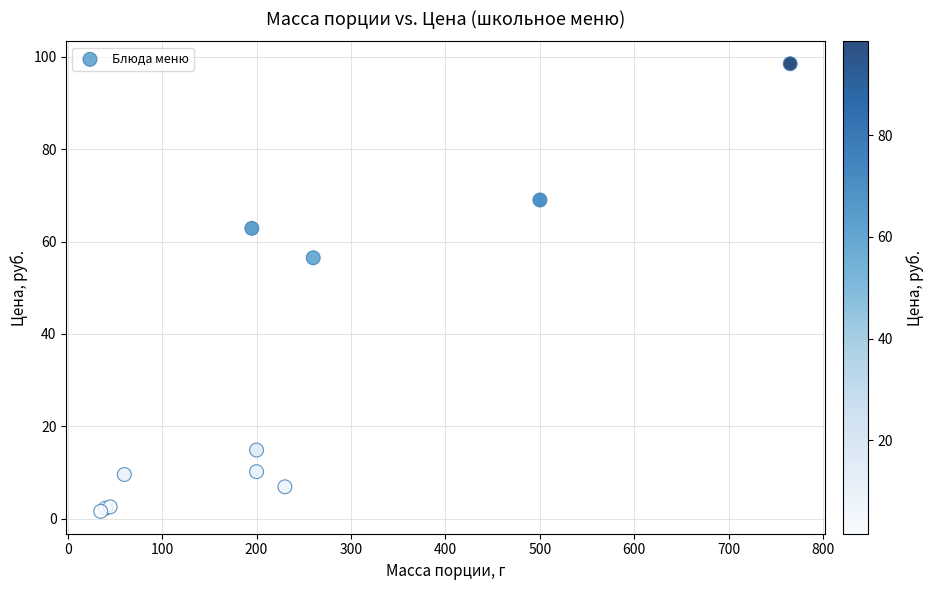

What Y value in the scatter plot is closest to 50?

56.5